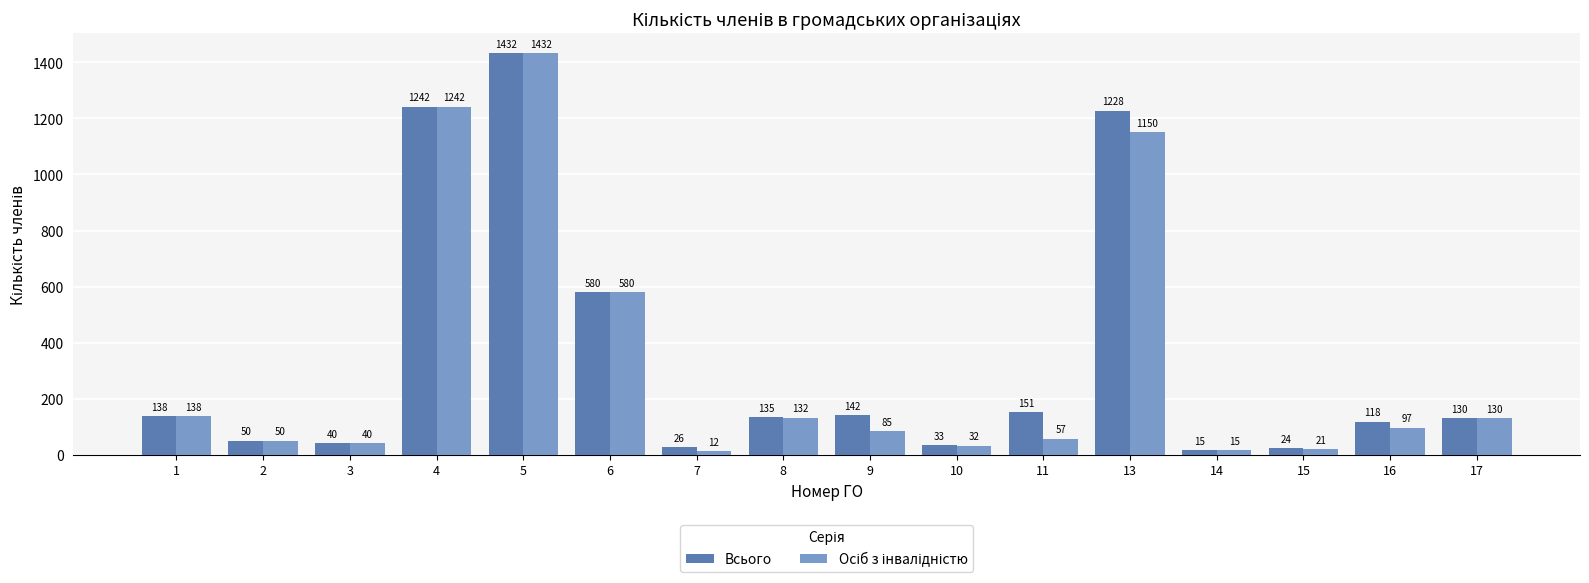

What is the value of the Всього bar at the 7th from the left?

26